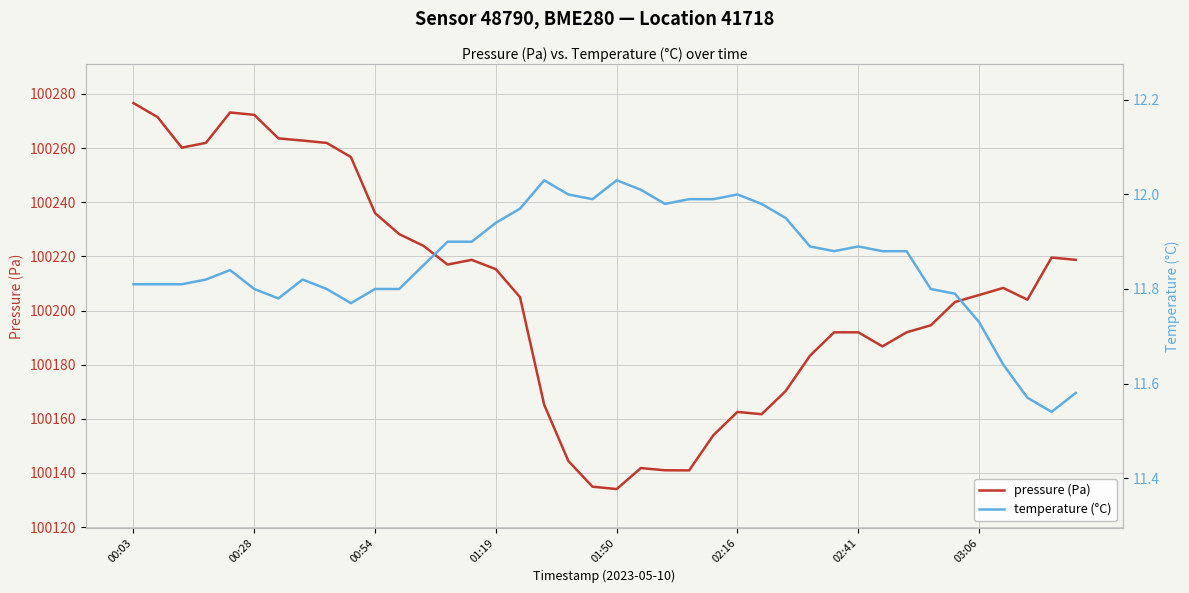

What is the value of the temperature (°C) point at the 37th from the left?

11.6